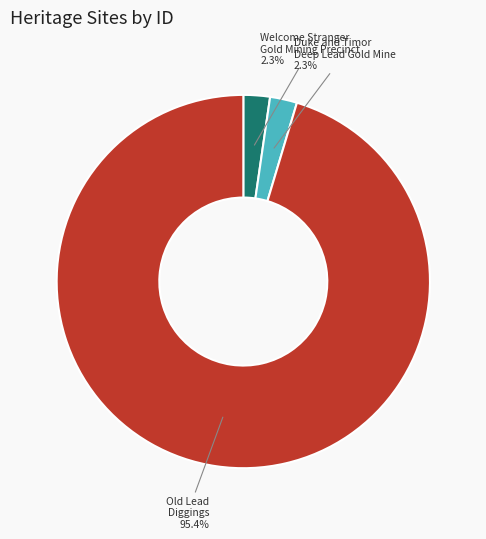

Approximately how many times larger is the value at Duke and Timor Deep Lead Gold Mine compared to Welcome Stranger Gold Mining Precinct?

1.0